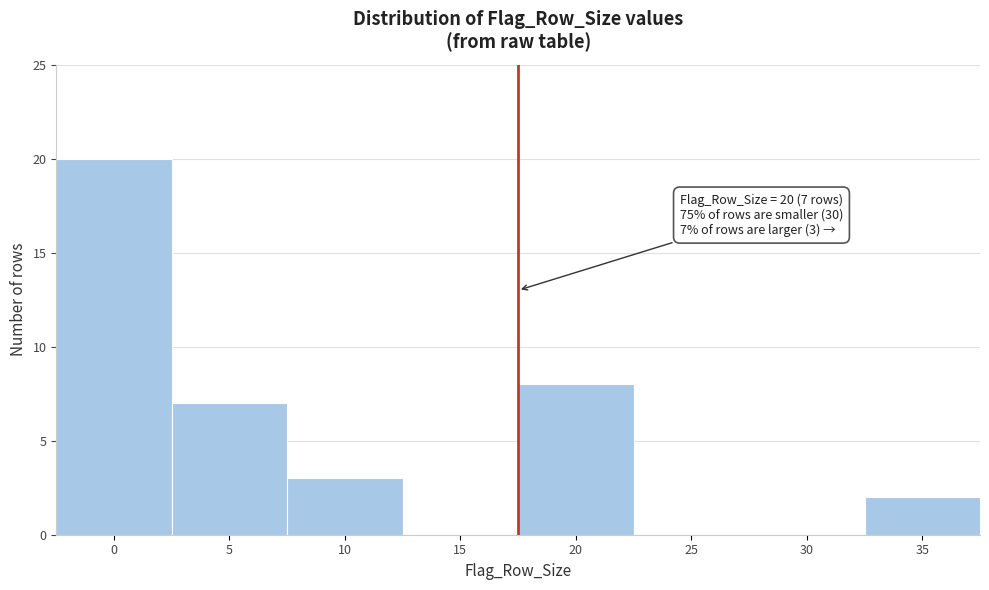

Reading left to right, list all the values displayed in this chart.

0=20	5=7	10=3	15=0	20=8	25=0	30=0	35=2